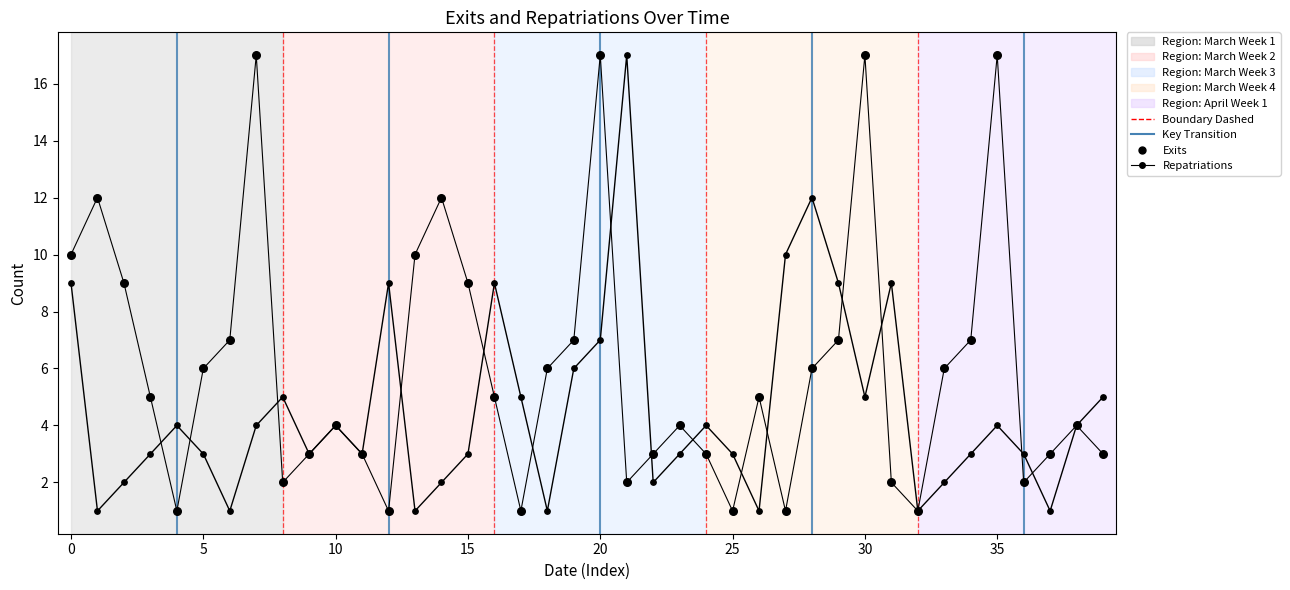

Which series reaches the minimum Y coordinate?

Exits